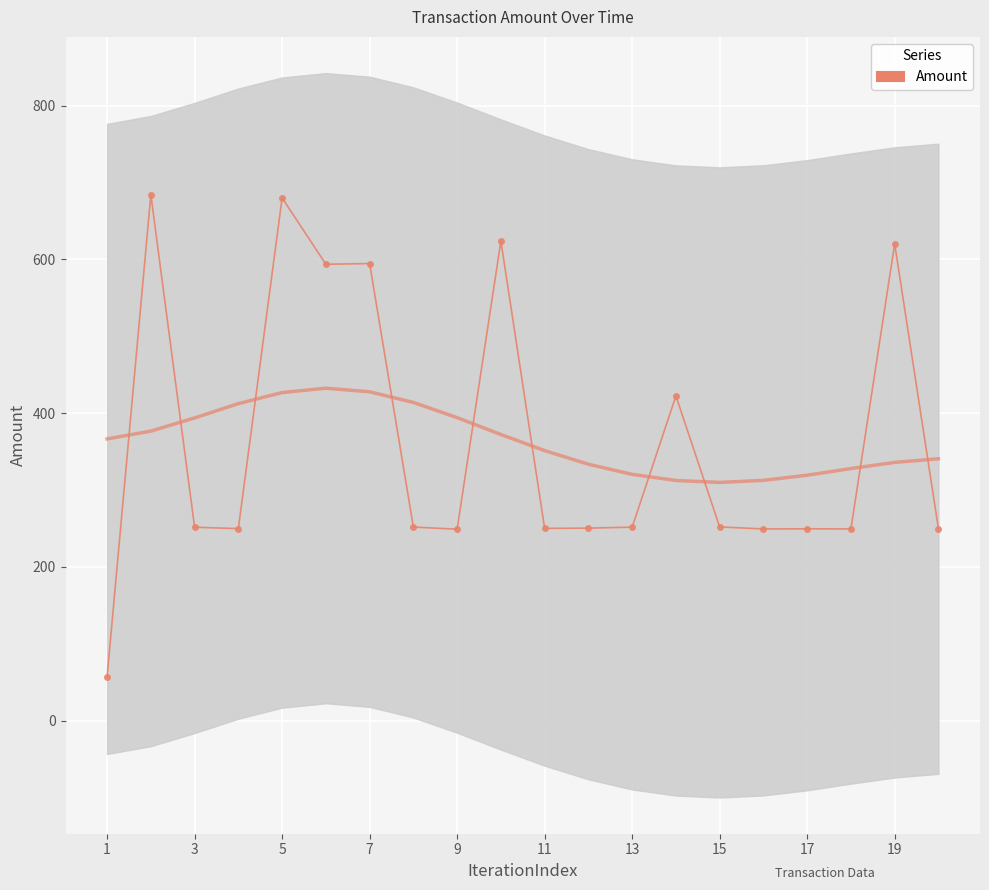

What is the sum of all values?

7281.3